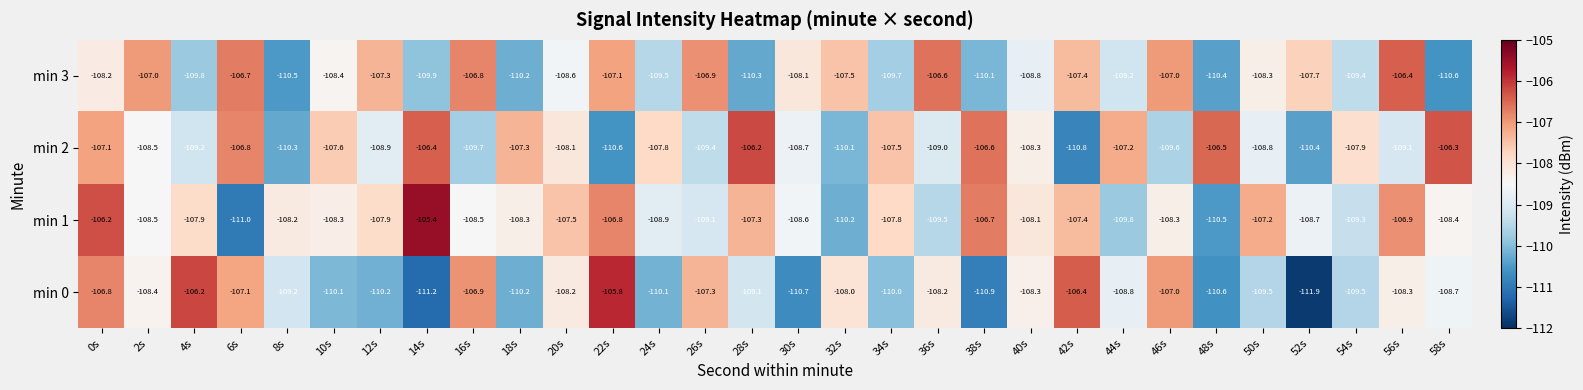

At which category does the chart reach its peak across all series?

14s